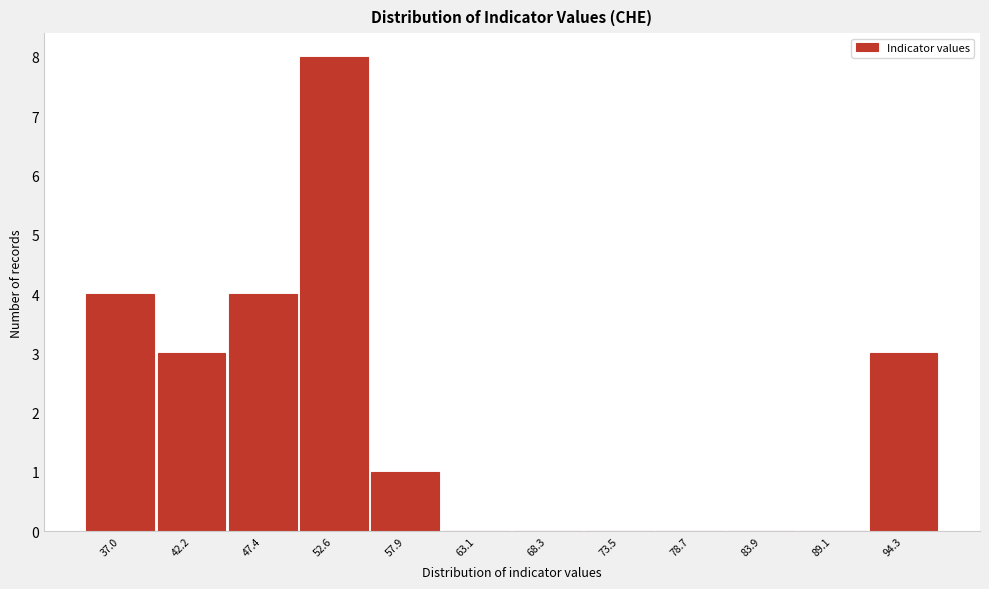

Reading left to right, extract all data points from this chart.

37.0=4	42.2=3	47.4=4	52.6=8	57.9=1	63.1=0	68.3=0	73.5=0	78.7=0	83.9=0	89.1=0	94.3=3